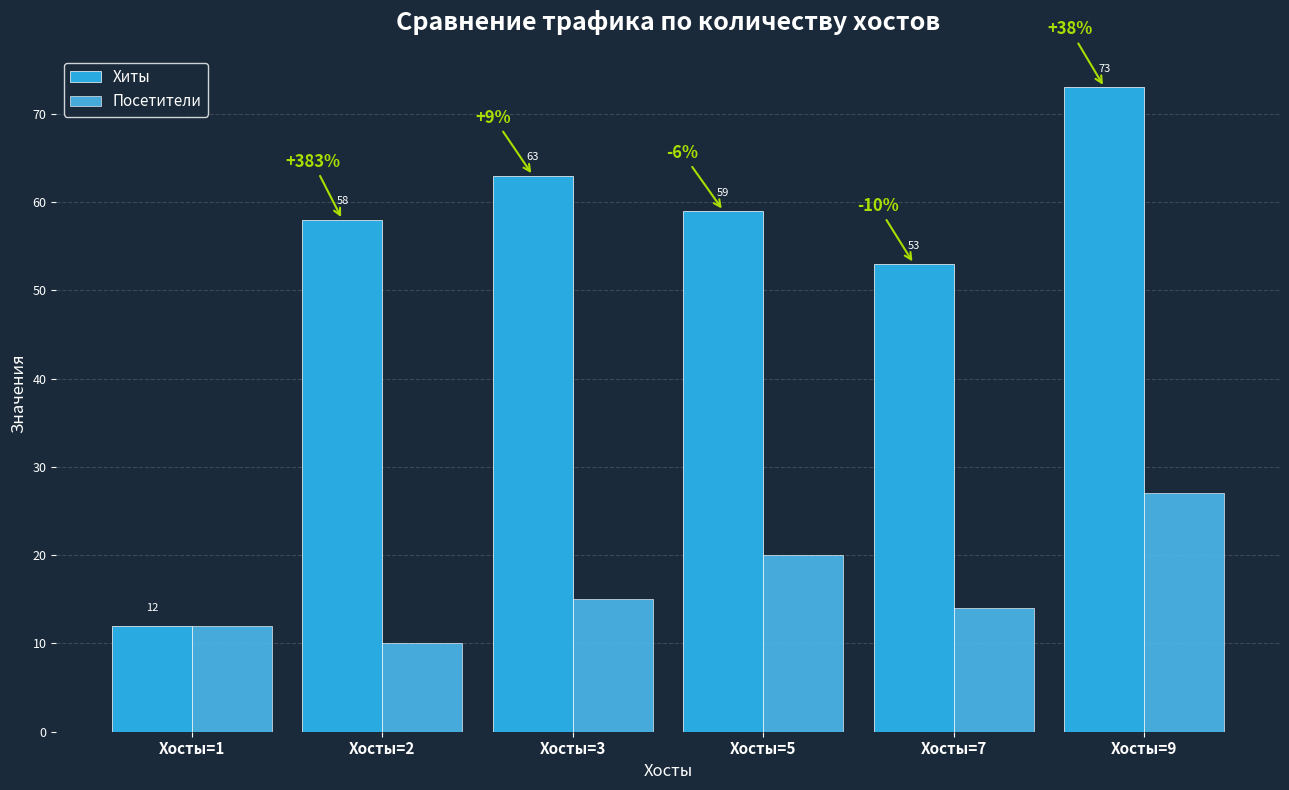

Is it true that Посетители equals 3 at Хосты=7?

False